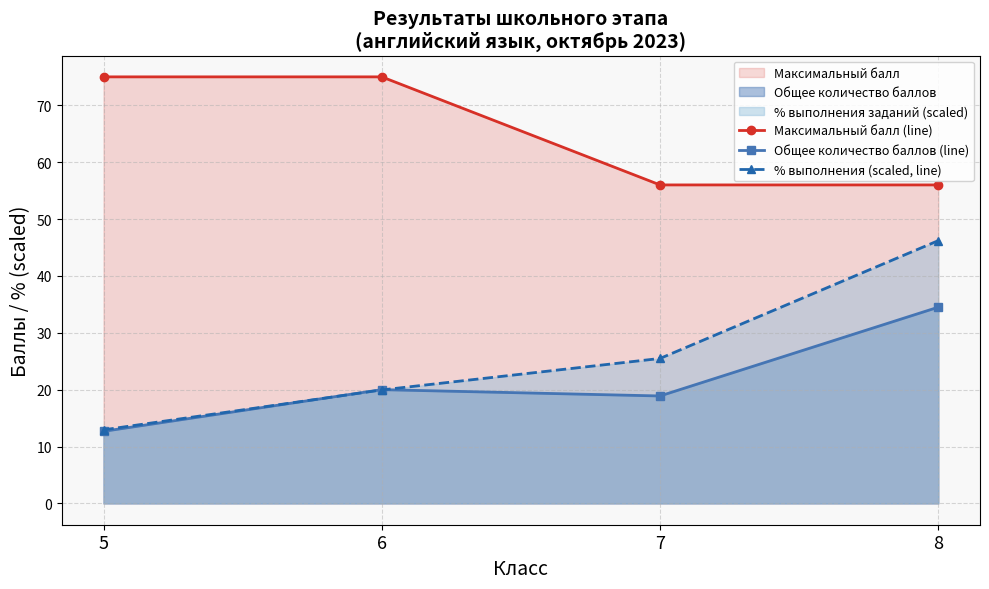

At which category does the chart reach its peak across all series?

5